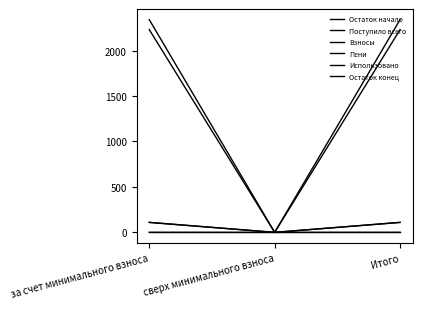

What is the sum of all Поступило всего values?

219.6